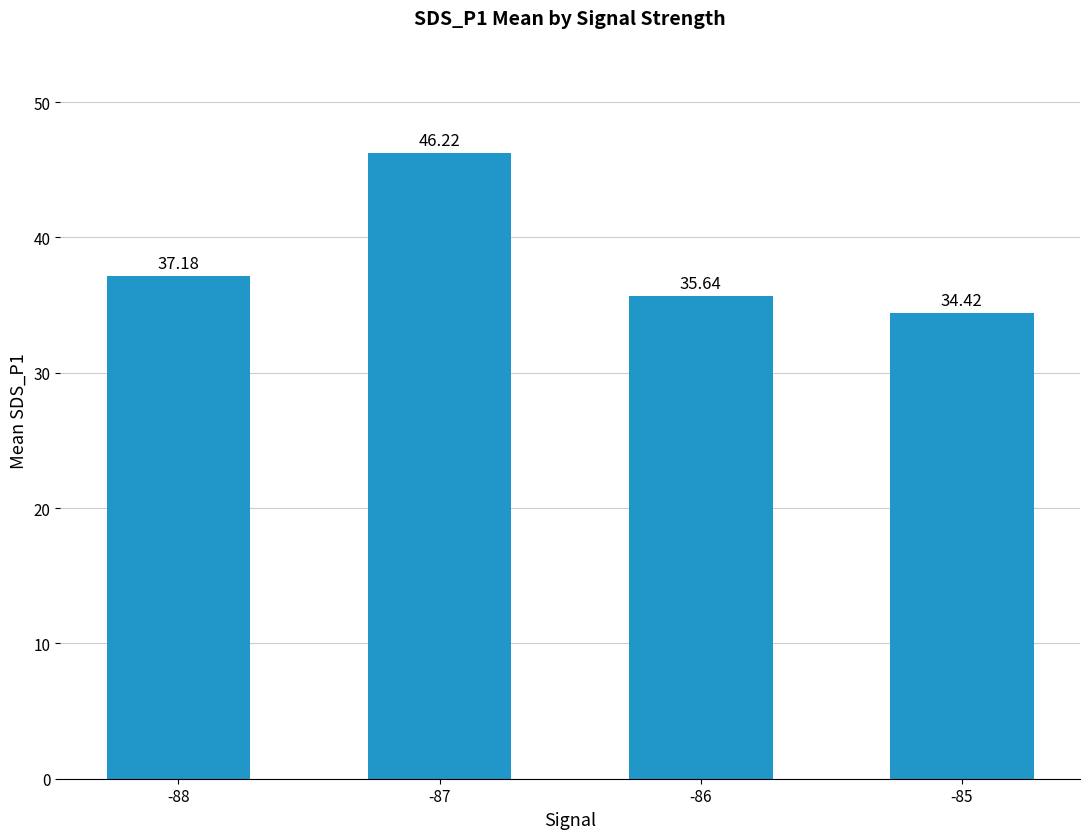

What is the value of the 1st bar from the left?

37.2